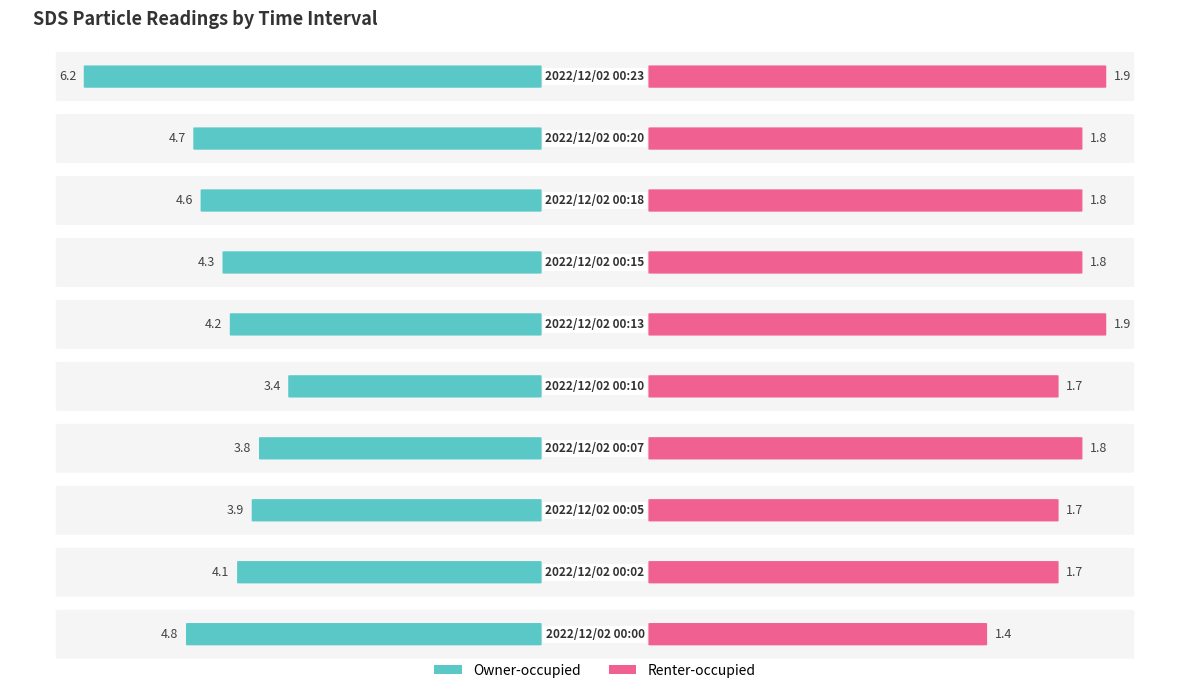

Between 2022/12/02 00:20 and 2022/12/02 00:18, which is larger?

2022/12/02 00:20